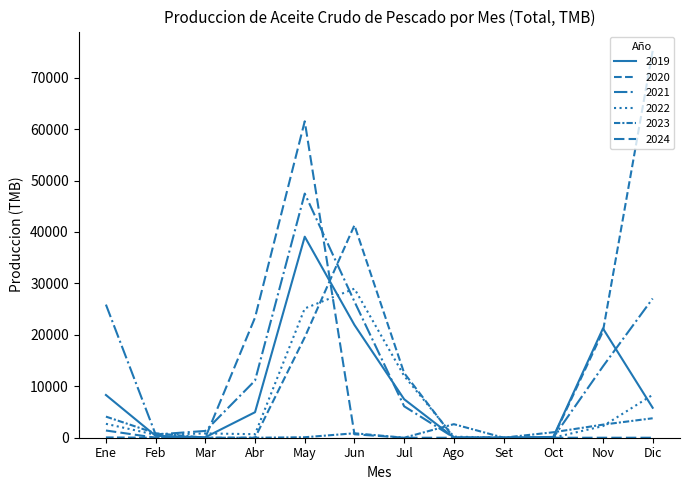

Reading left to right, extract all data points from this chart.

2019: 8308.0	366.2	92.8	4961.5	39083.8	21928.3	7484.0	43.0	1.2	153.0	21243.6	5824.5
2020: 58.9	0.3	0.0	4.2	19533.3	41315.4	12580.6	1.9	3.9	7.1	20689.6	75213.1
2021: 25882.3	622.1	1321.3	11111.4	47467.8	26476.7	6111.9	39.3	2.9	25.4	13872.5	27064.3
2022: 2702.8	568.4	837.2	682.6	25133.6	28980.6	12018.8	206.2	10.0	17.6	2258.0	8336.4
2023: 4104.4	868.4	0.2	0.1	91.2	865.8	0.5	2635.1	5.1	1060.3	2543.9	3782.3
2024: 1403.2	4.3	8.0	23369.5	61524.3	673.5	0.0	0.0	0.0	0.0	0.0	0.0